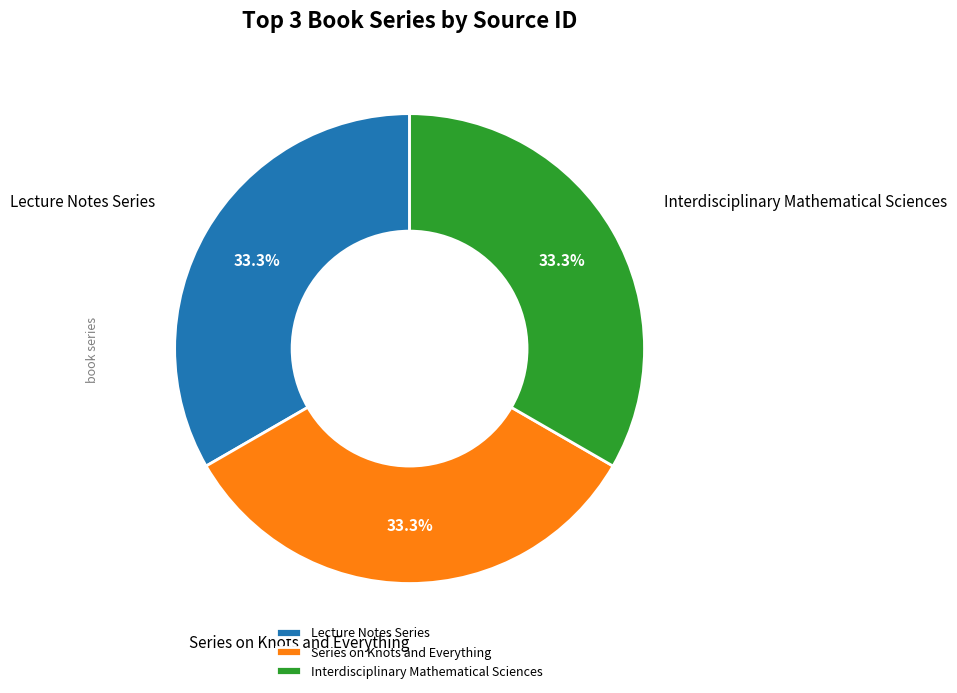

Is there any slice that represents more than half of the pie?

No